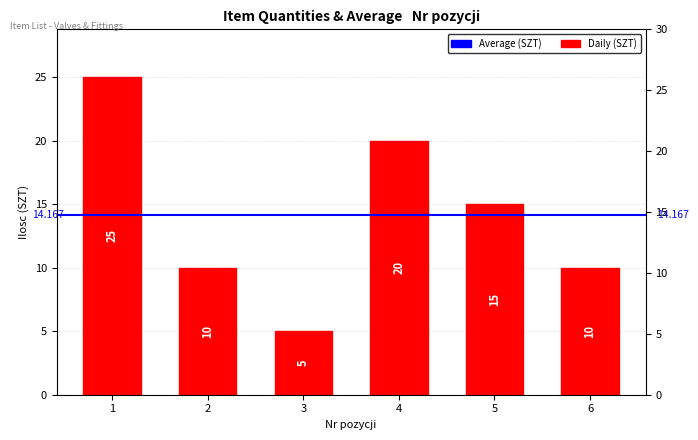

Reading right to left, list all the values displayed in this chart.

10	15	20	5	10	25